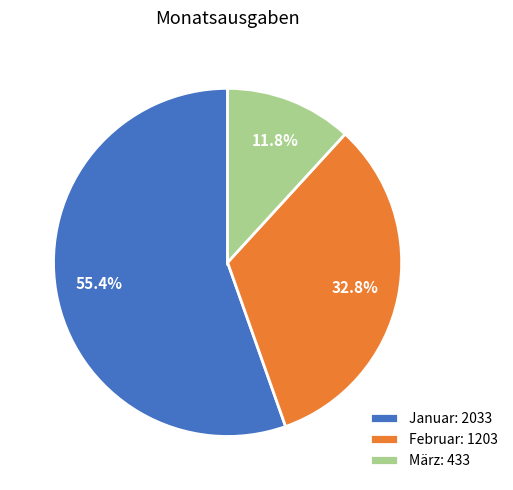

To the nearest percent, what is the difference between the largest and smallest slice percentages?

44%